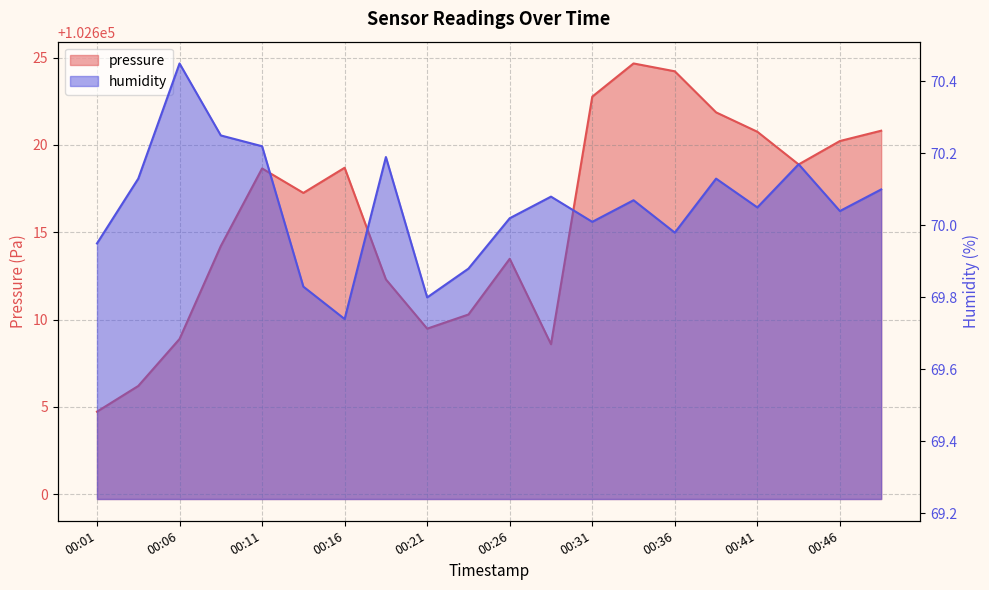

What is the value of the humidity point at the 7th from the left?

69.7